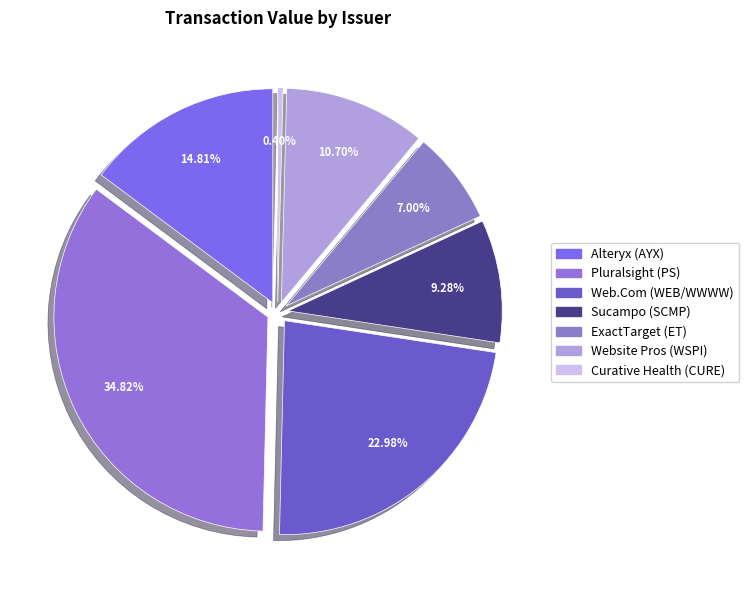

Is there any slice that represents more than half of the pie?

No